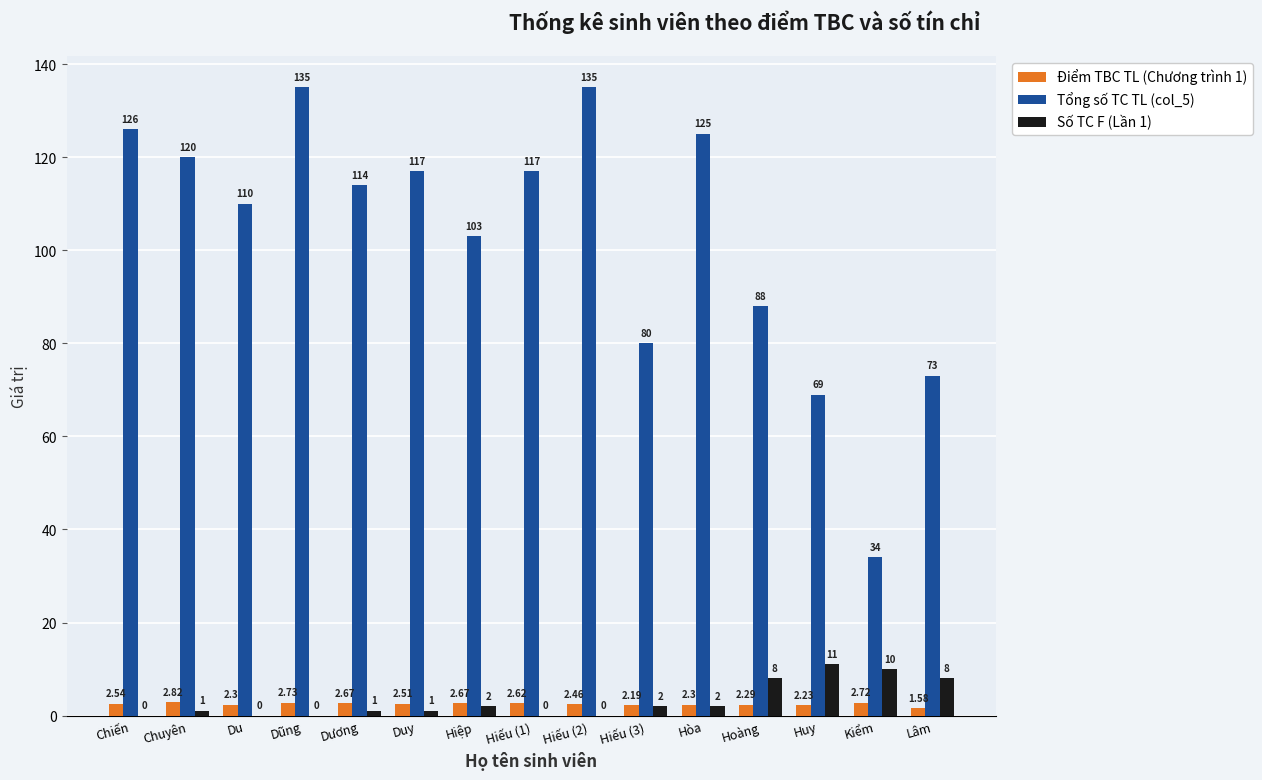

Are the bars grouped side by side (vs. stacked)?

Yes